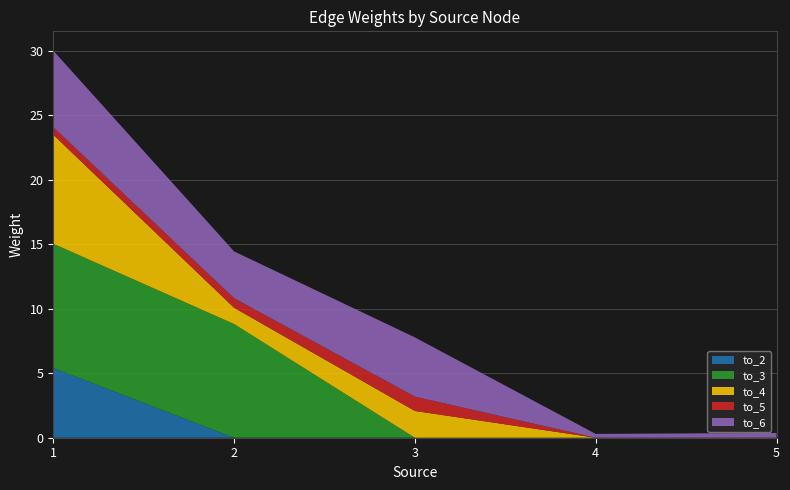

Reading left to right, extract all data points from this chart.

to_2: 1=5.4	2=0.0	3=0.0	4=0.0	5=0.0
to_3: 1=9.6	2=8.8	3=0.0	4=0.0	5=0.0
to_4: 1=8.4	2=1.3	3=2.1	4=0.0	5=0.0
to_5: 1=0.6	2=0.7	3=1.1	4=0.0	5=0.0
to_6: 1=5.9	2=3.6	3=4.6	4=0.3	5=0.4